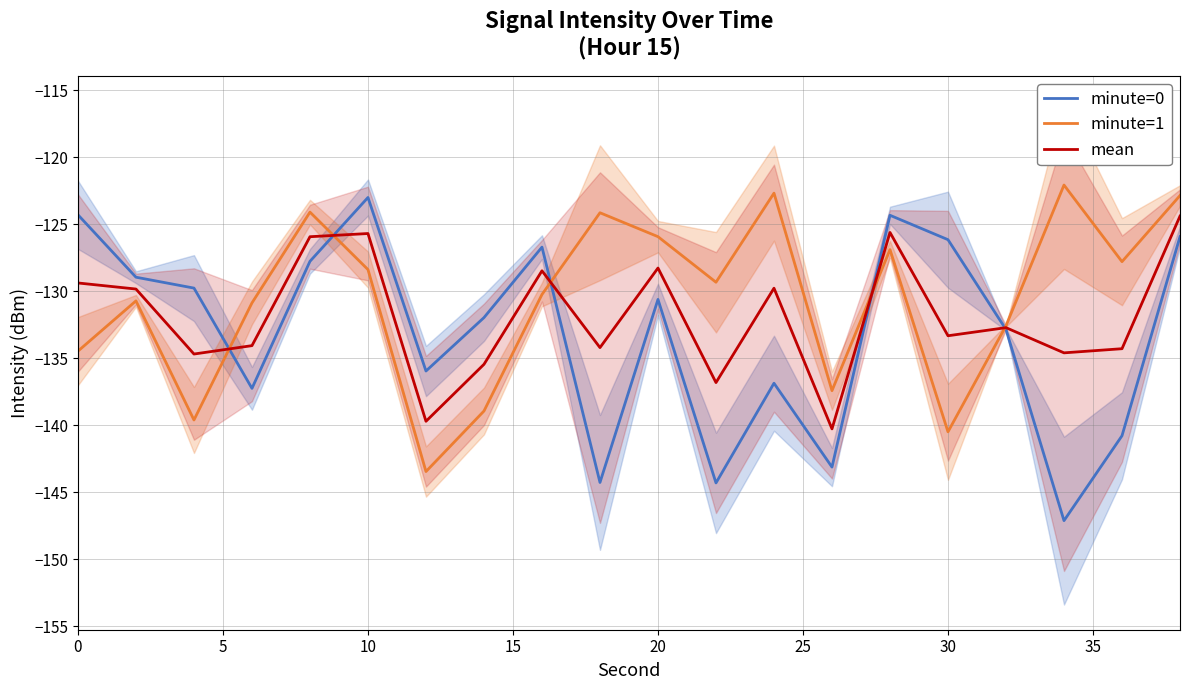

What is the lowest value of the minute=0 series?

-147.1